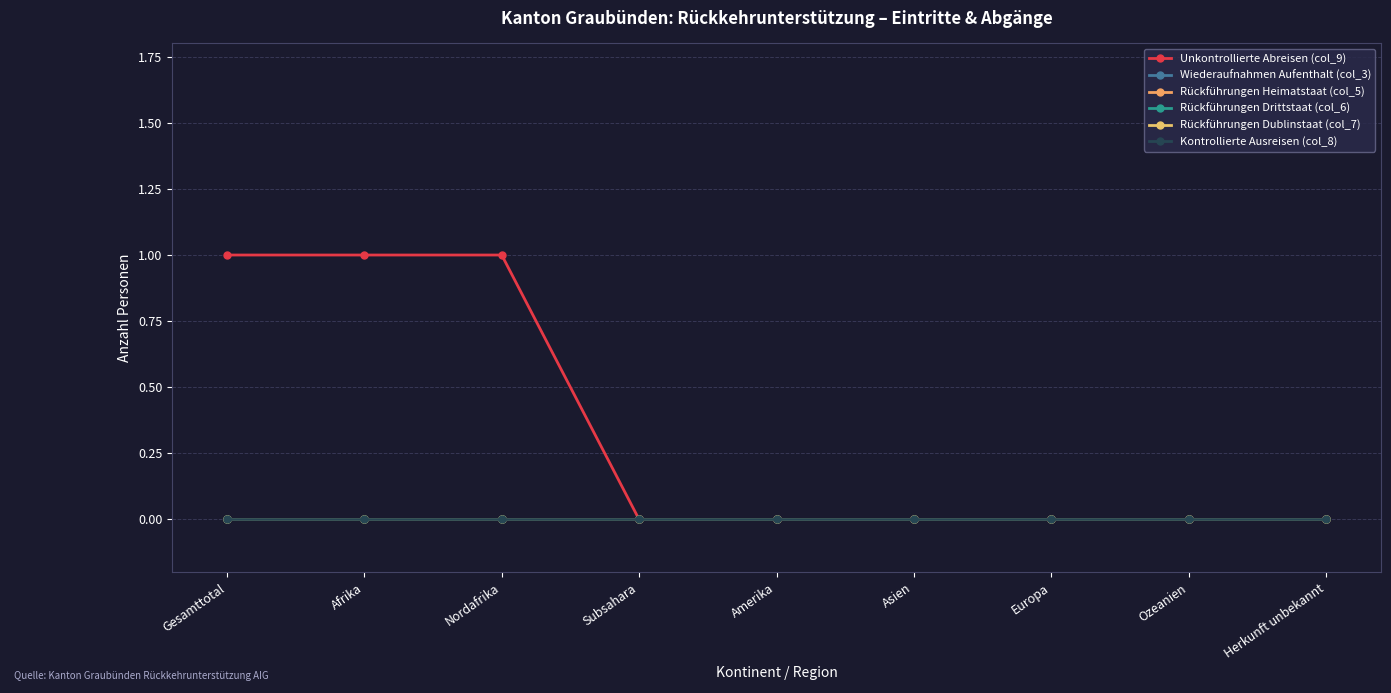

At which label does Rückführungen Drittstaat (col_6) reach its minimum?

Gesamttotal